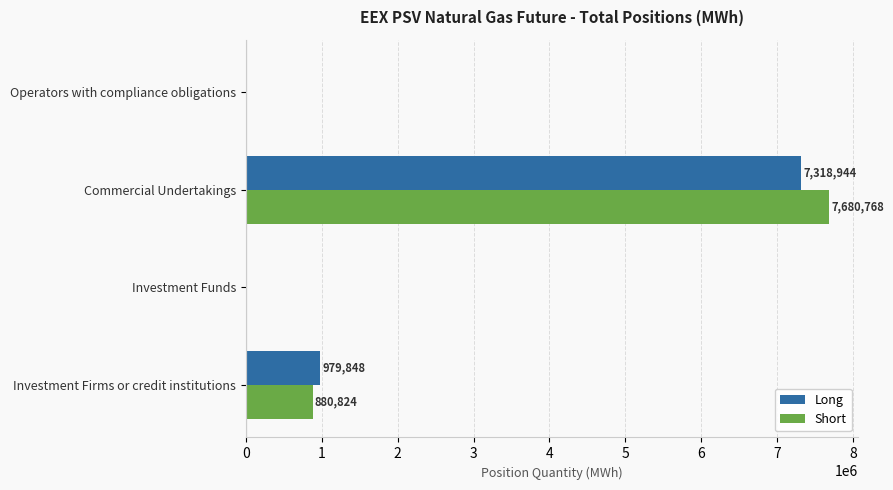

What is the sum of the Short values at Investment Funds and Investment Firms or credit institutions?

880824